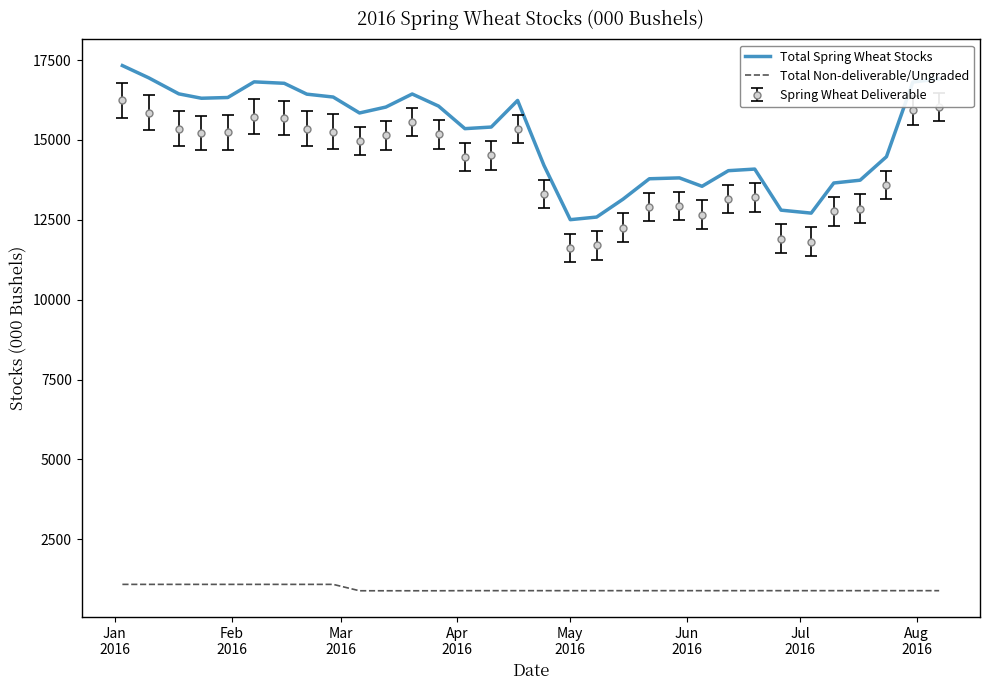

Which series has the largest total across all categories?

Total Spring Wheat Stocks